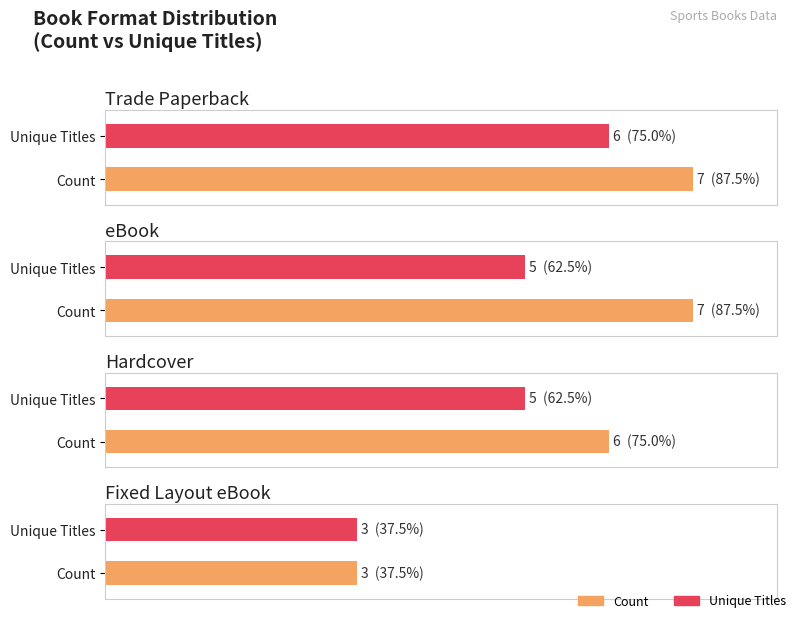

Which series changed the most between Trade Paperback and eBook?

Unique Titles